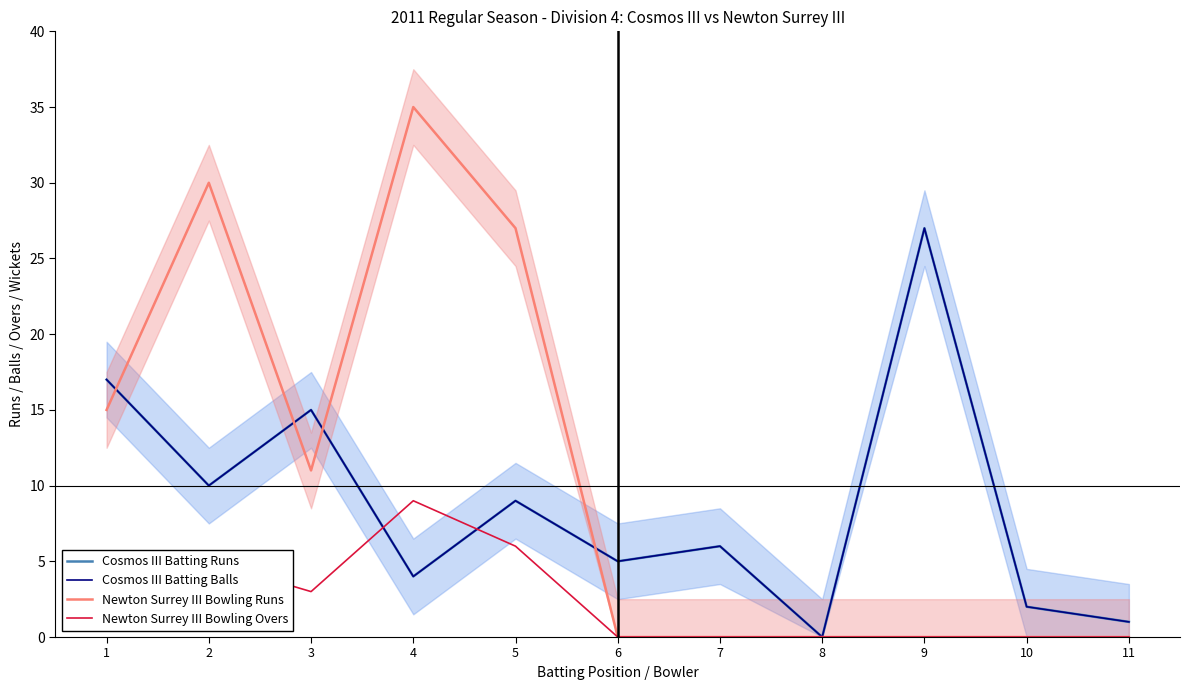

What is the value of the Newton Surrey III Bowling Runs point at the 5th from the left?

27